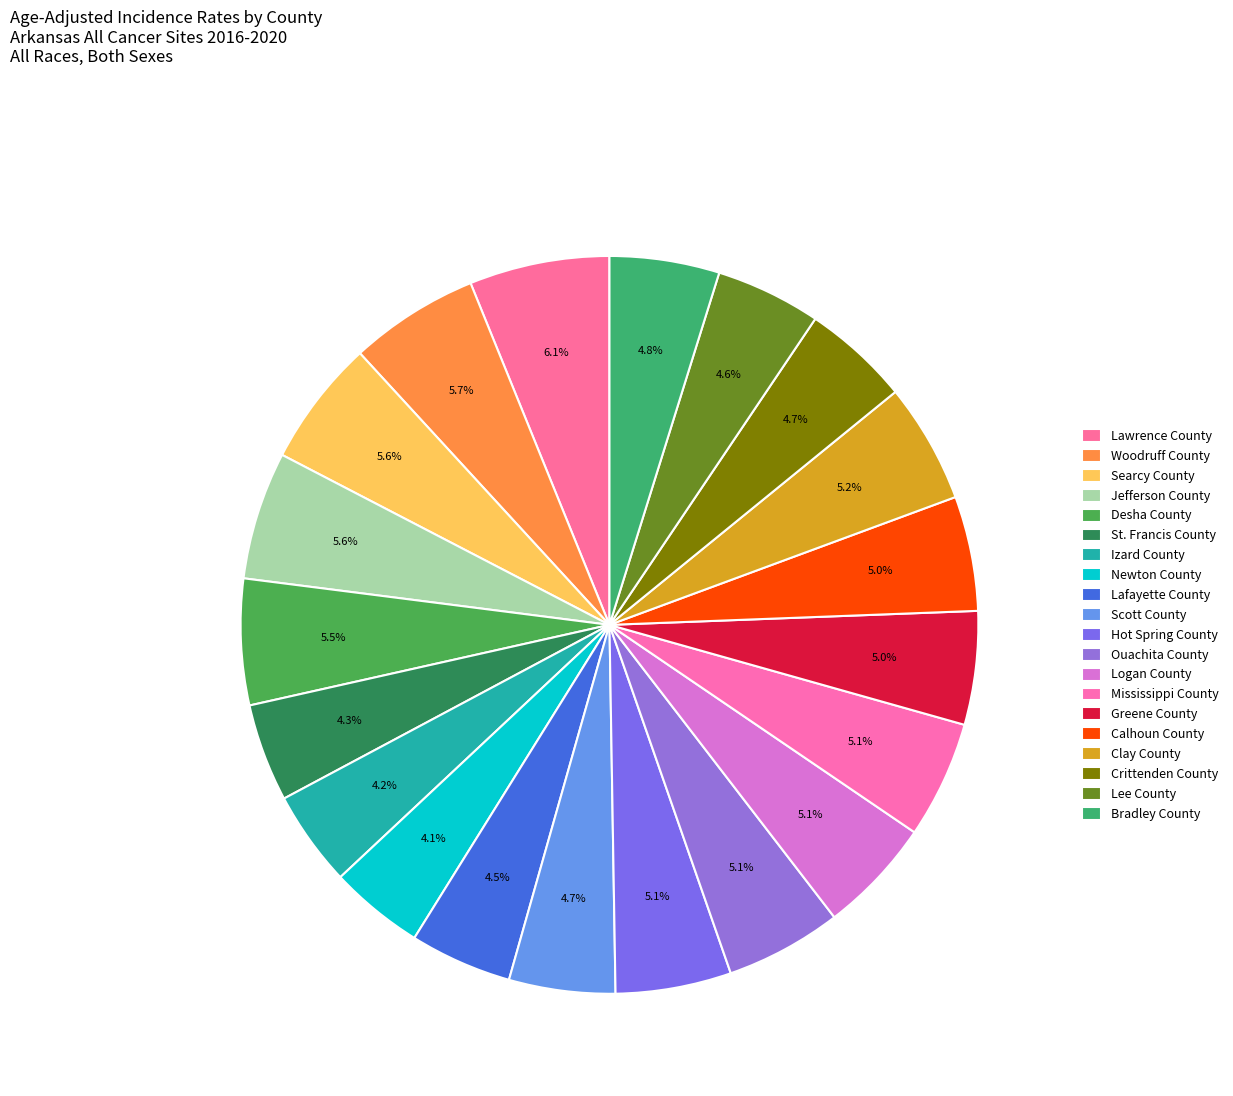

How many slices are in this pie chart?

20